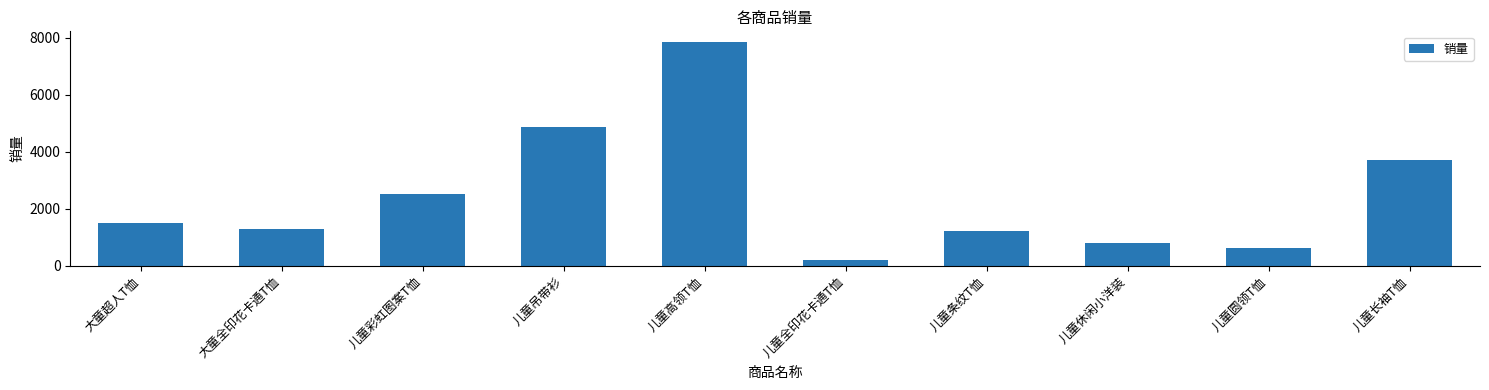

What is the change in value from 儿童高领T恤 to 儿童条纹T恤?

-6611